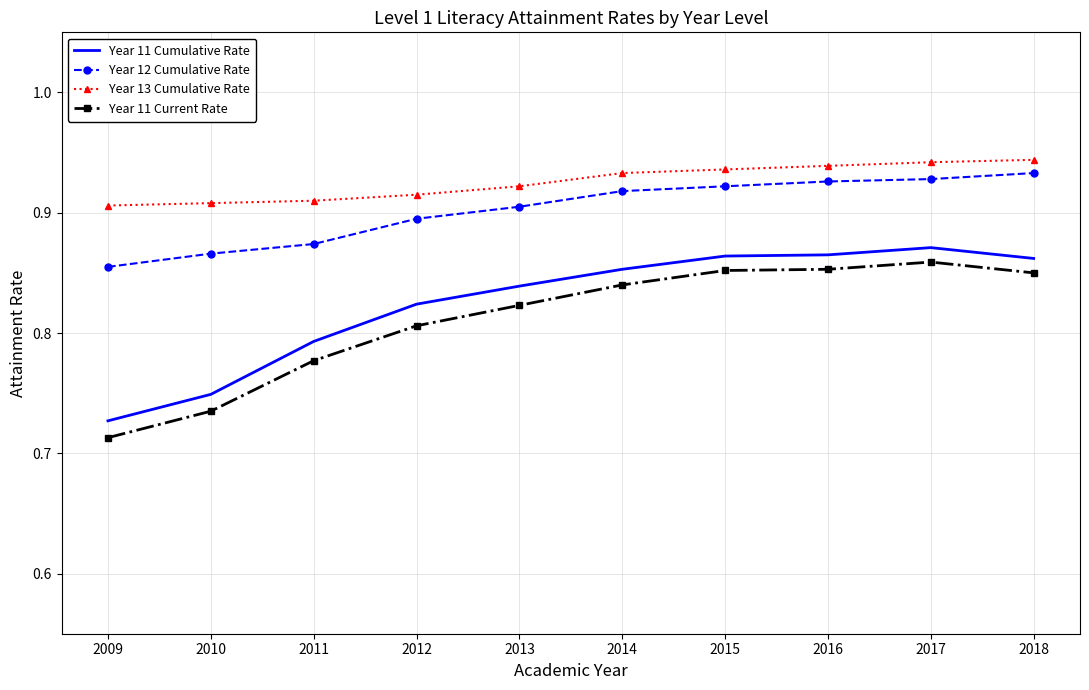

Is the value of Year 13 Cumulative Rate at 2015 greater than the value of Year 11 Current Rate at 2009?

Yes